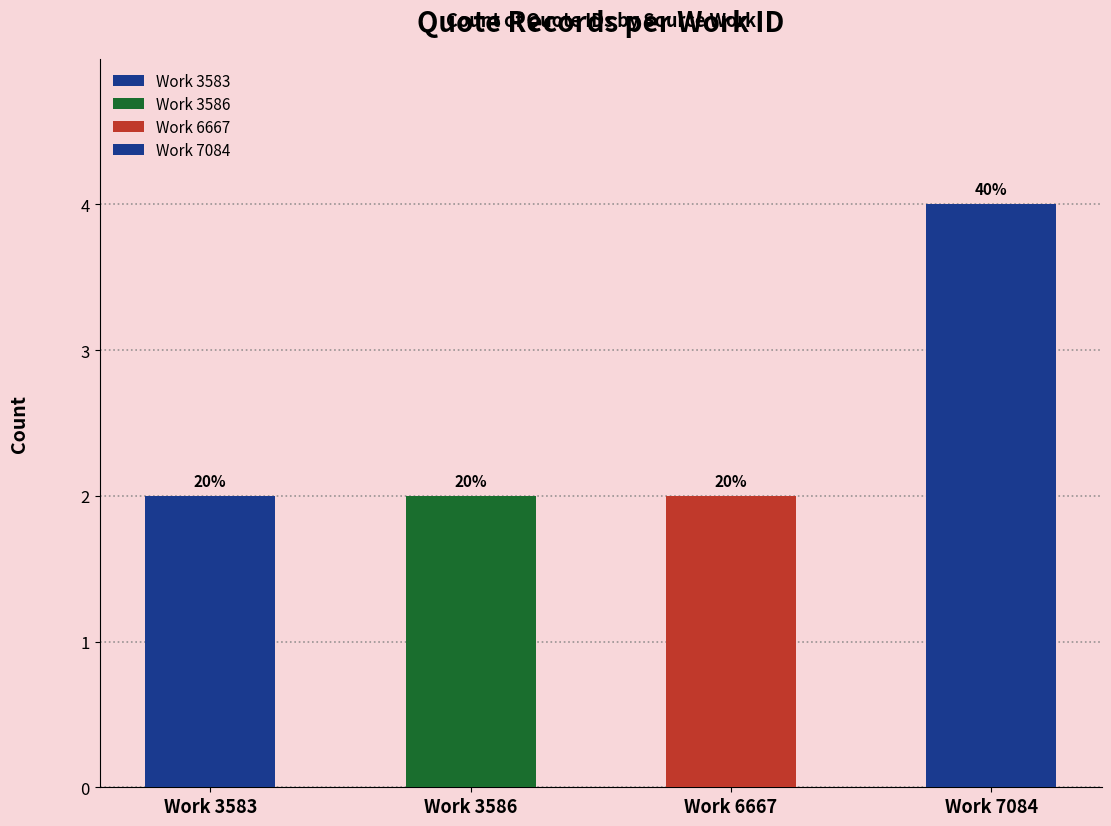

Rank the categories by value from lowest to highest.

Work 3583, Work 3586, Work 6667, Work 7084